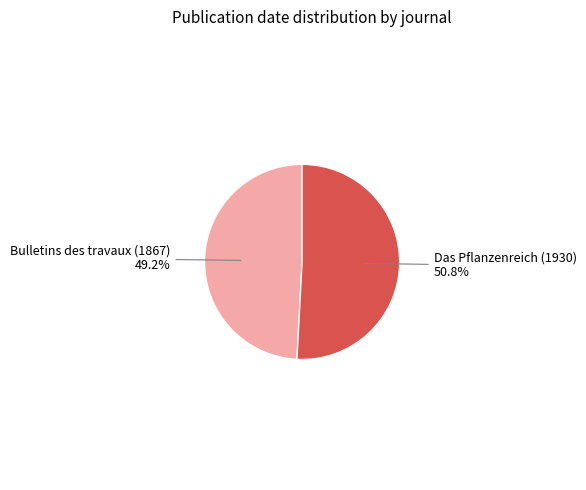

Does Bulletins des travaux (1867) represent more than half of the total?

No